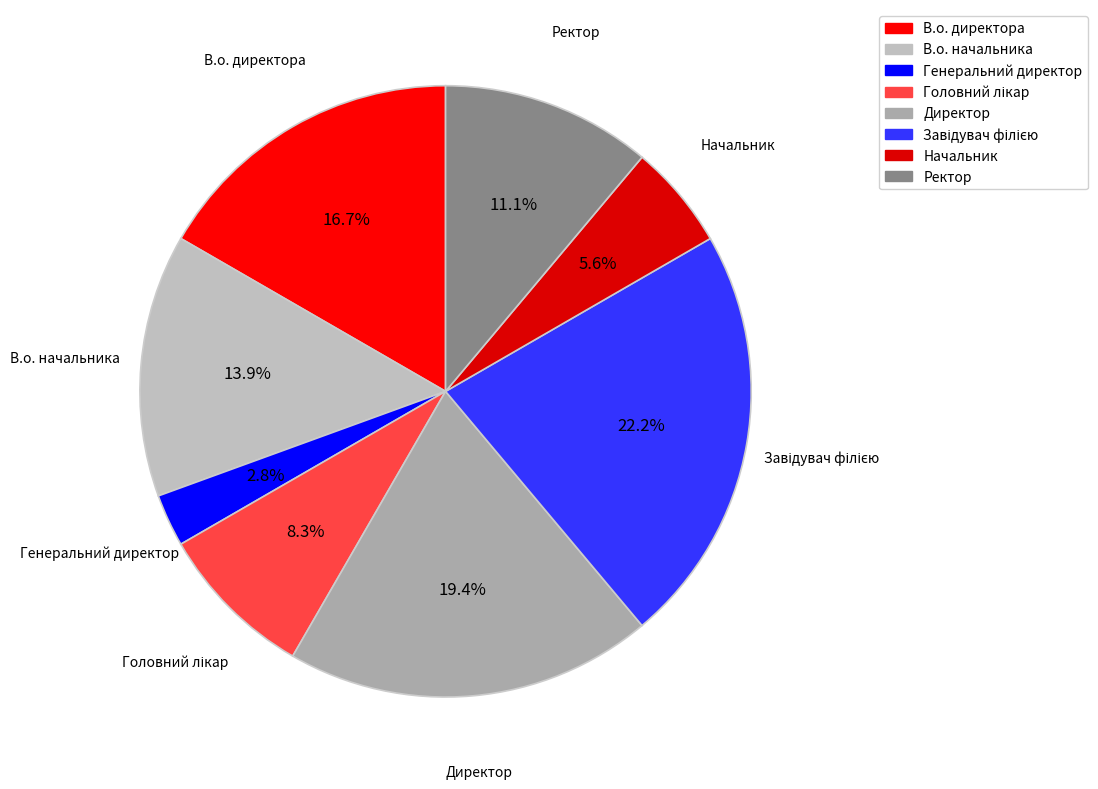

To the nearest percent, what portion does Головний лікар represent?

8%